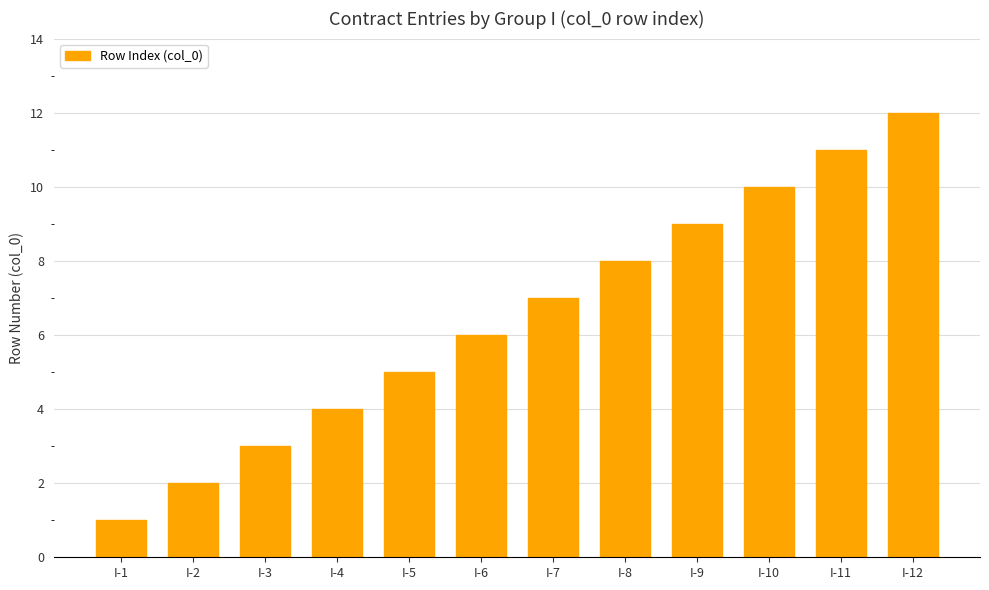

At which label is the value closest to 6?

I-6